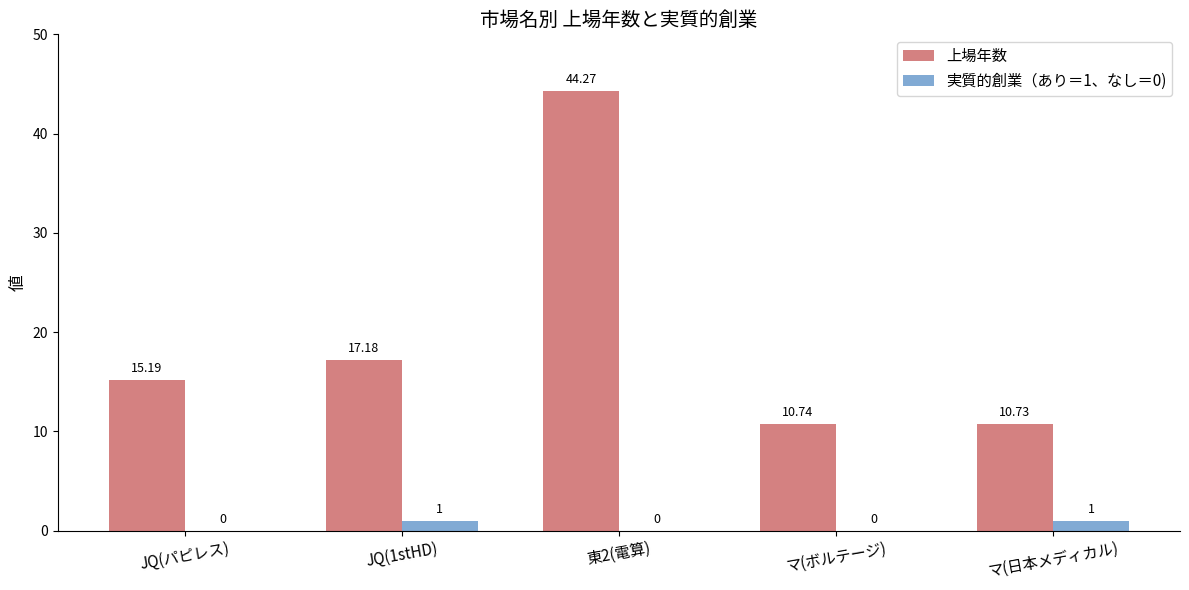

Reading right to left, what are all the values shown in this chart?

上場年数: マ(日本メディカル)=10.7	マ(ボルテージ)=10.7	東2(電算)=44.3	JQ(1stHD)=17.2	JQ(パピレス)=15.2
実質的創業（あり＝1、なし＝0): マ(日本メディカル)=1.0	マ(ボルテージ)=0.0	東2(電算)=0.0	JQ(1stHD)=1.0	JQ(パピレス)=0.0